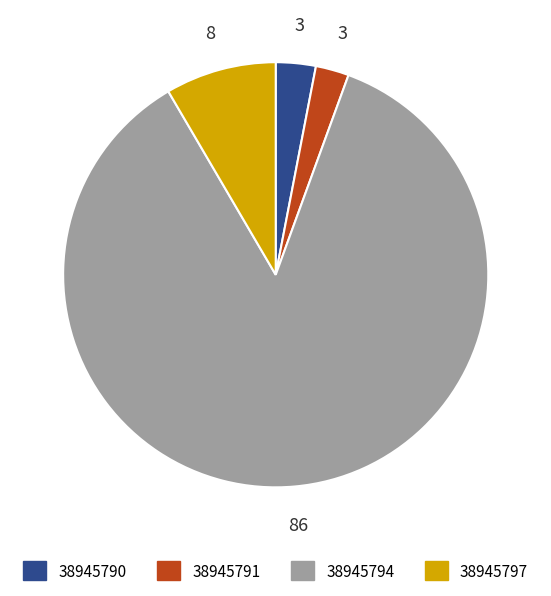

What is the ratio of the value at 38945794 to the value at 38945797?

10.2